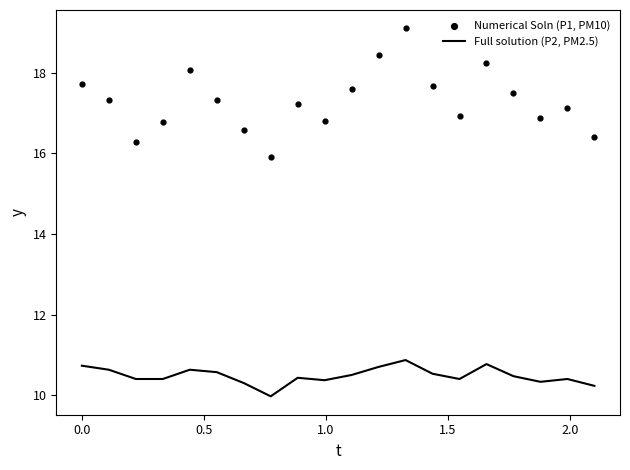

Which series has the largest total across all categories?

Numerical Soln (P1, PM10)